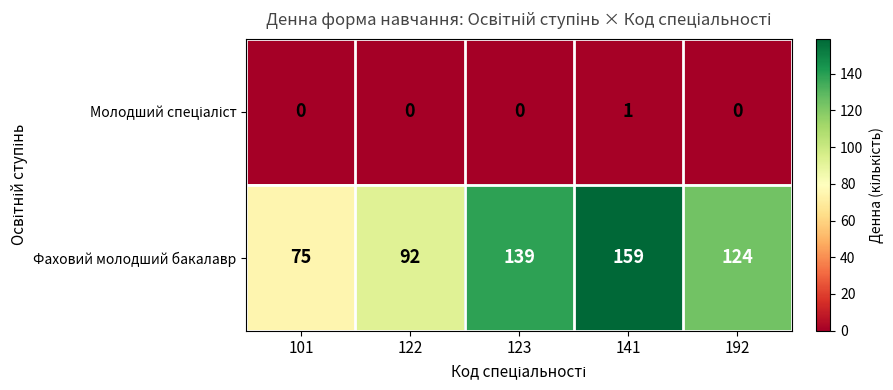

True or false: Фаховий молодший бакалавр has a value of 139 at 123.

True